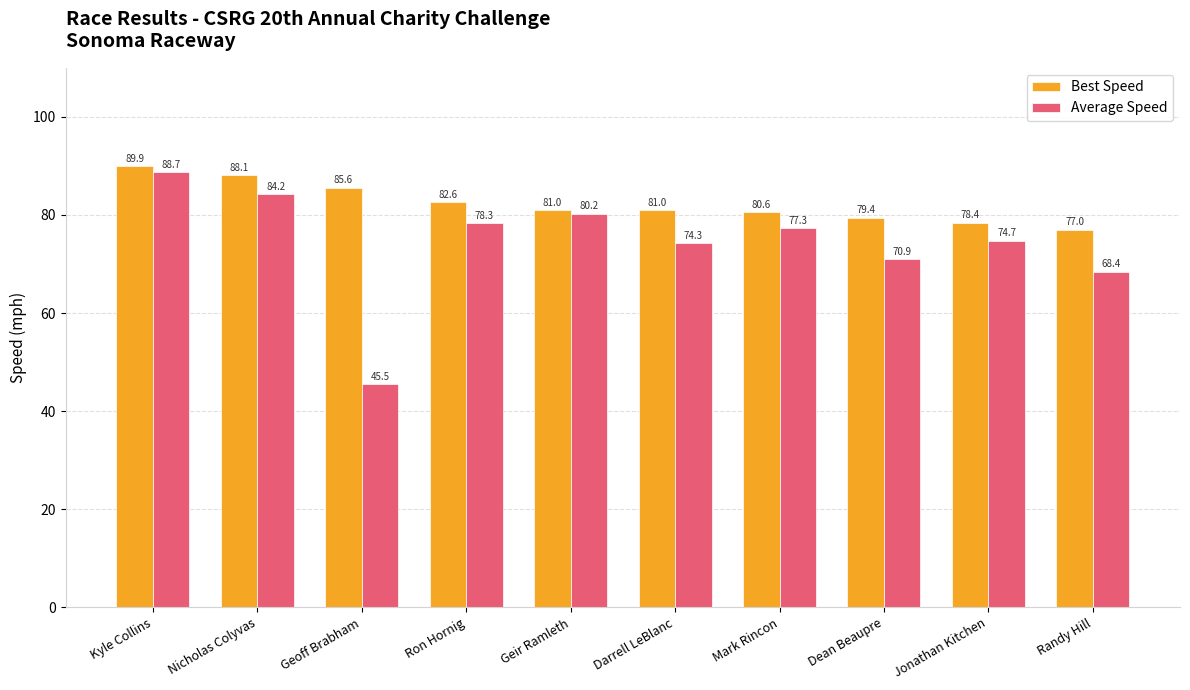

What is the approximate value of Best Speed at Randy Hill?

77.0